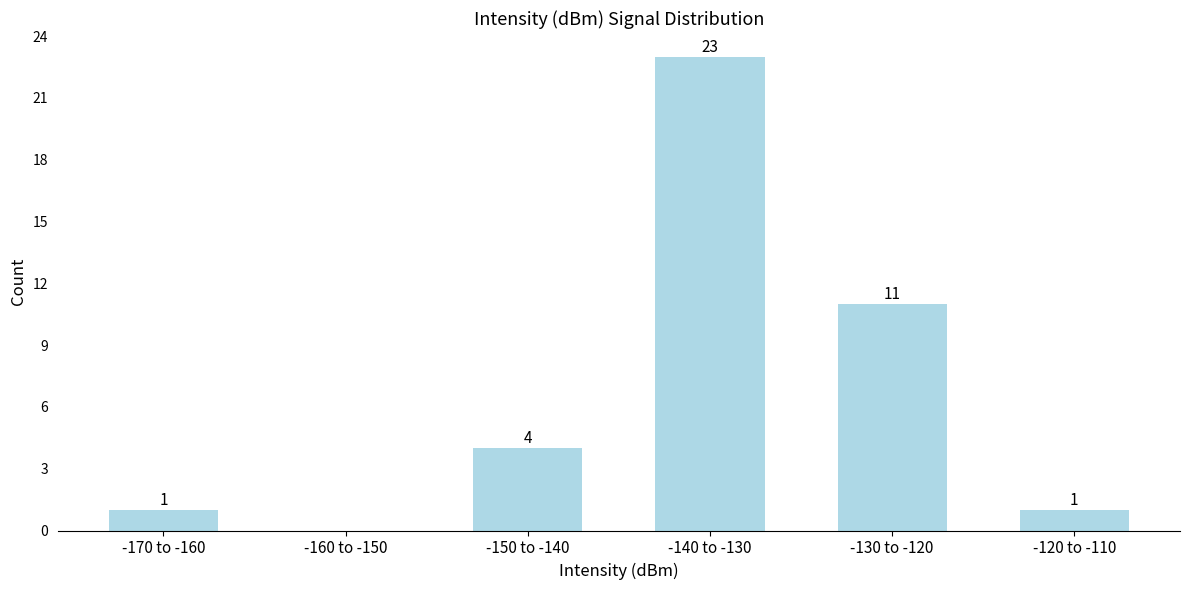

Reading right to left, transcribe all the data shown in this chart.

-120 to -110=1	-130 to -120=11	-140 to -130=23	-150 to -140=4	-160 to -150=0	-170 to -160=1